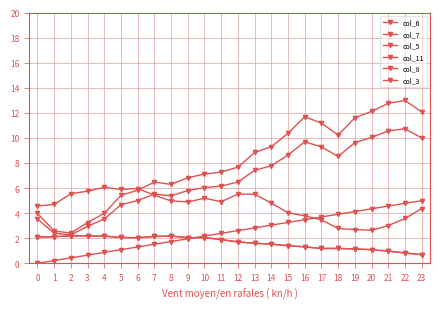

Does the chart display data point markers on the line(s)?

Yes